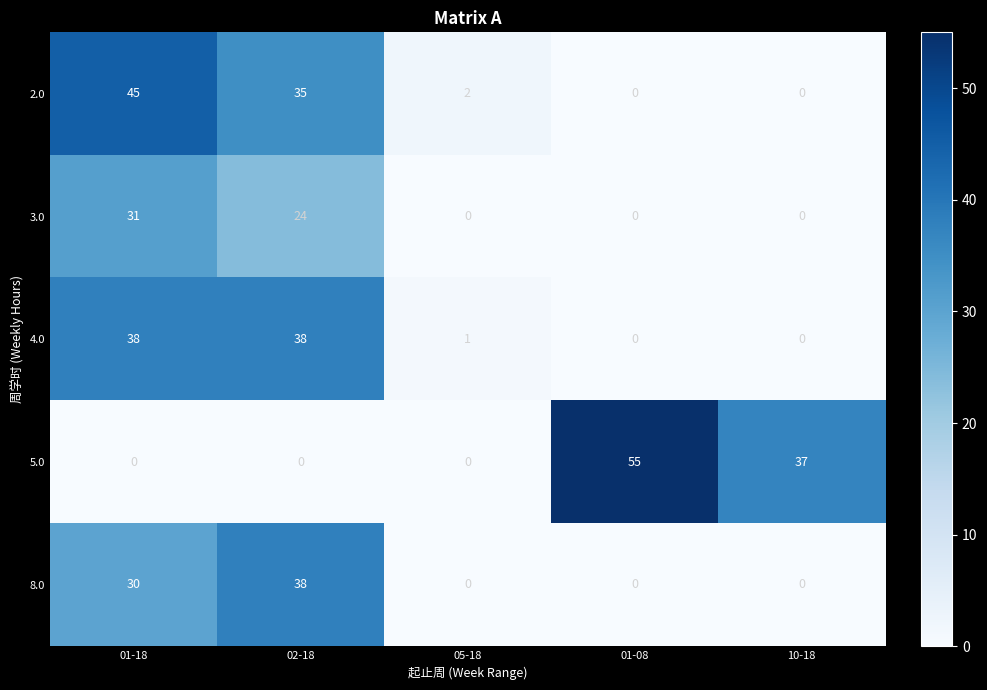

What is the difference between the 4.0 values at 01-18 and 01-08?

38